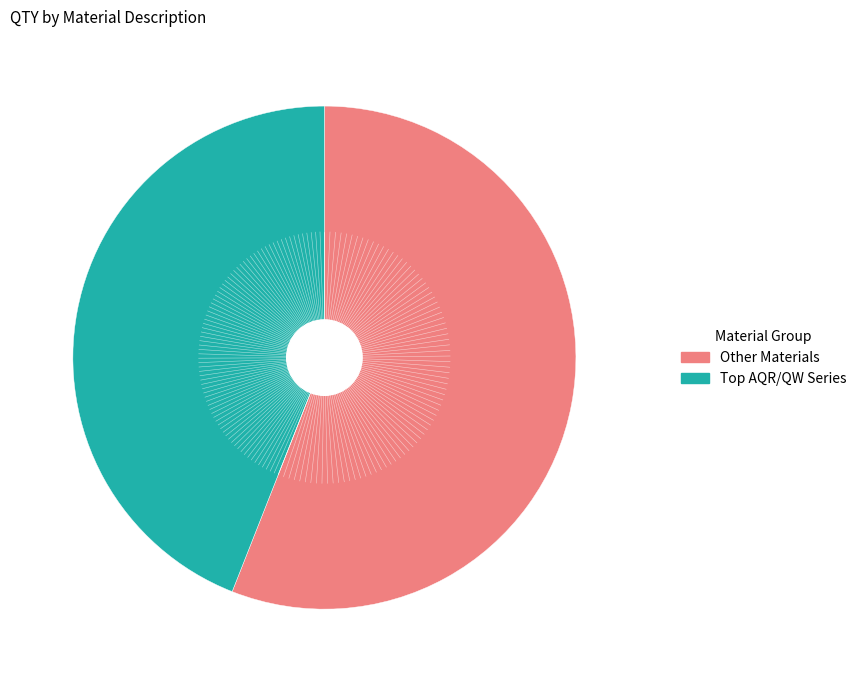

Is there a majority slice in this chart?

Yes